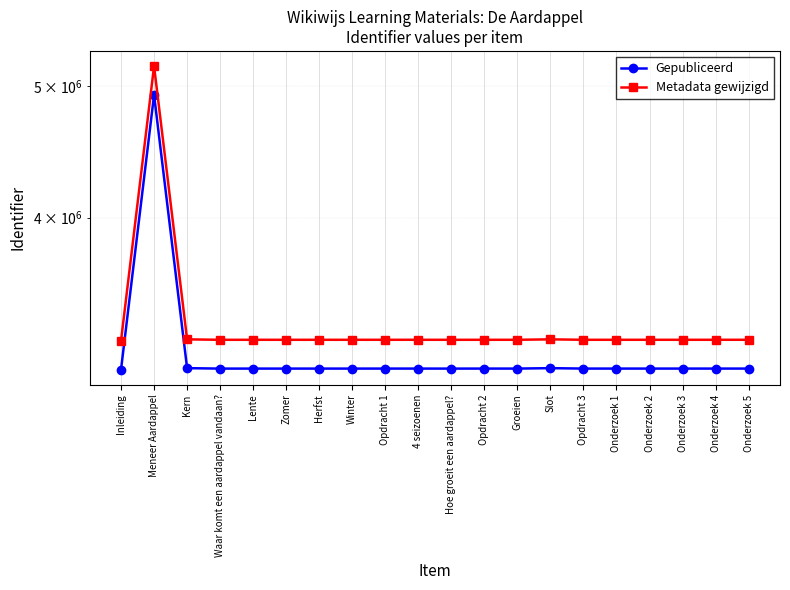

What is the average value of the Gepubliceerd series?

3188459.0